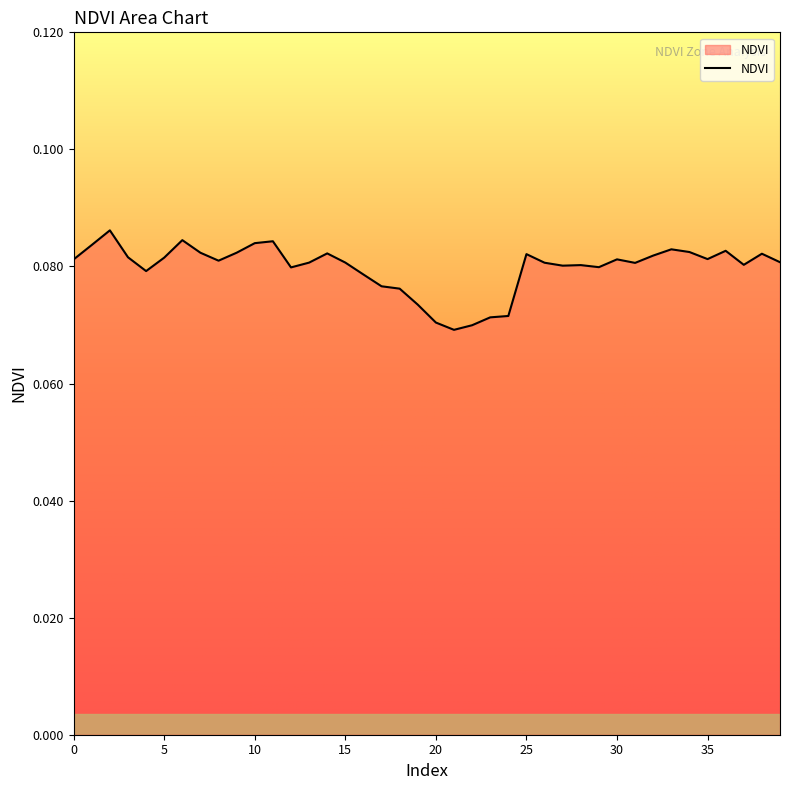

Does the chart display data point markers on the line(s)?

No